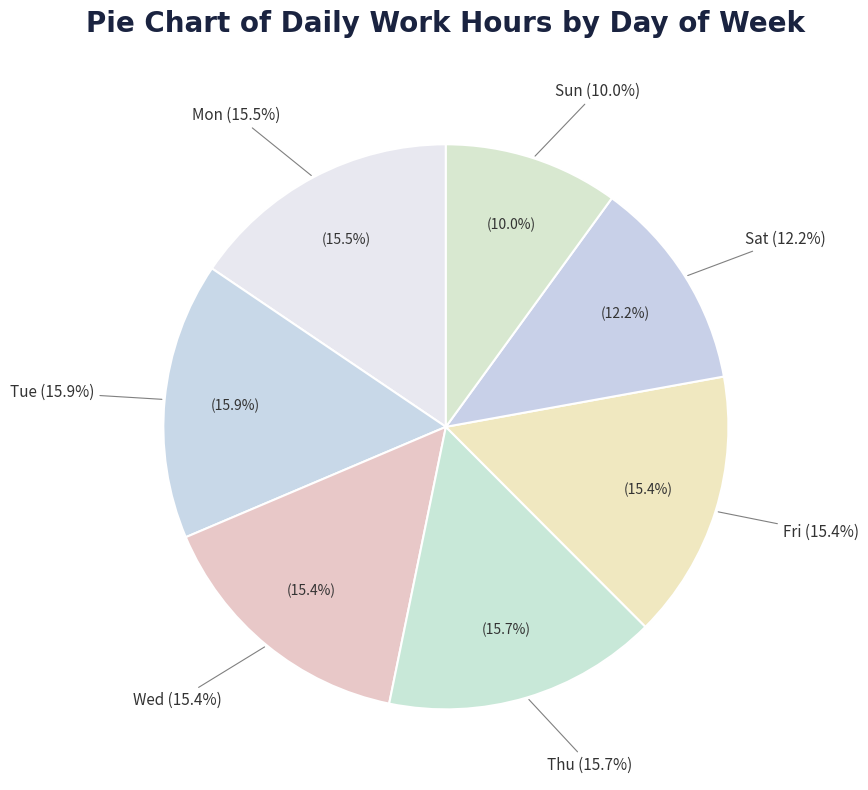

What is the ratio of the value at Tue to the value at Fri?

1.0